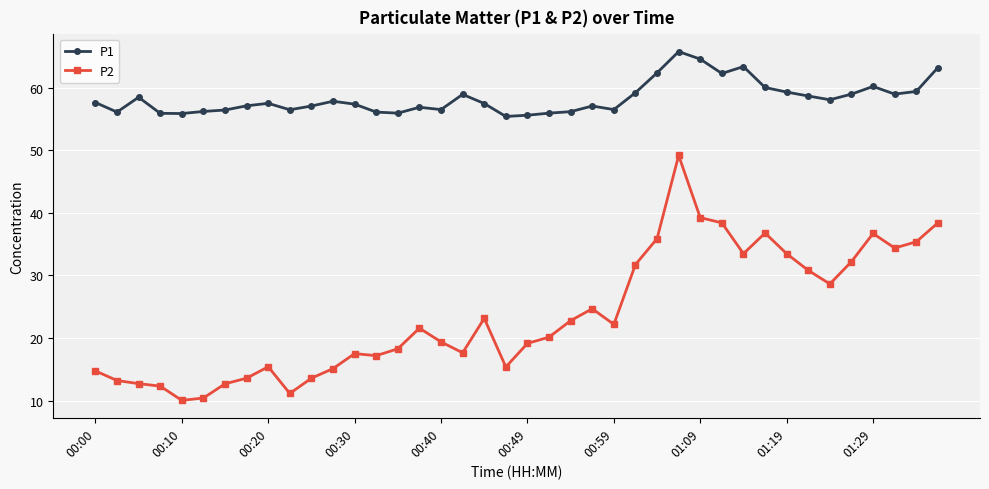

True or false: P1 and P2 cross at least once.

False